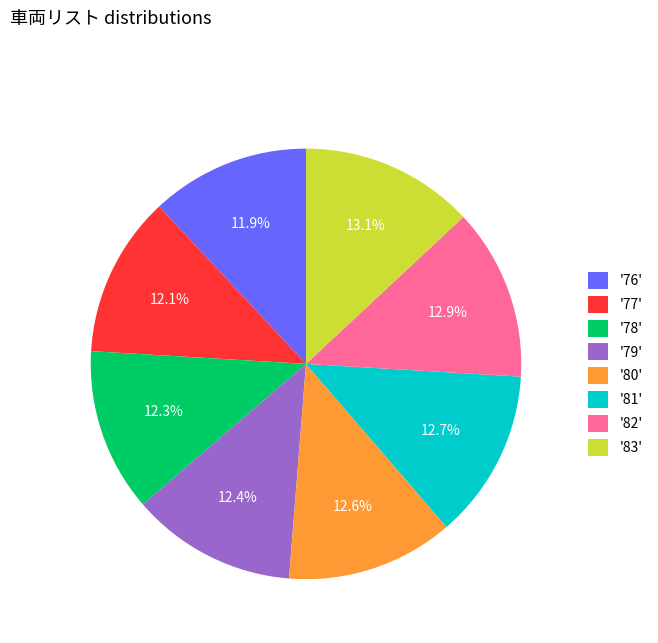

Approximately how many times larger is the value at '76' compared to '83'?

0.9